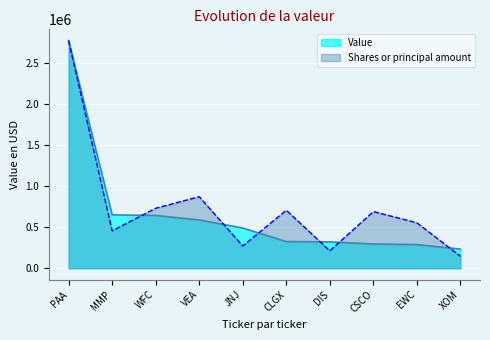

What value does the Shares or principal amount series have at VEA?

871217.0